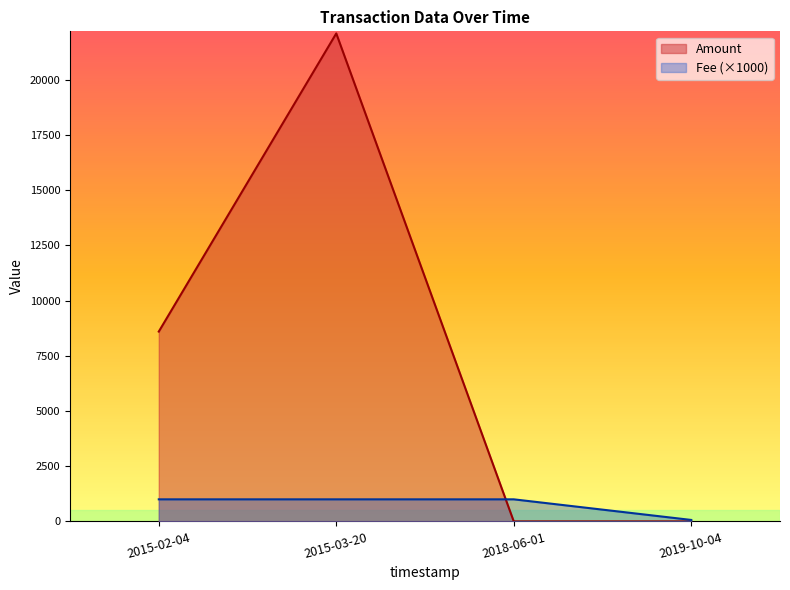

Is the value of Fee at 2018-06-01 greater than the value of Amount at 2015-03-20?

No